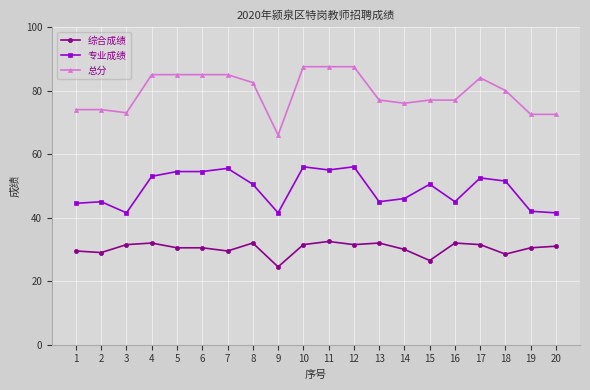

True or false: 专业成绩 has more than 0 points higher than both neighbors.

True